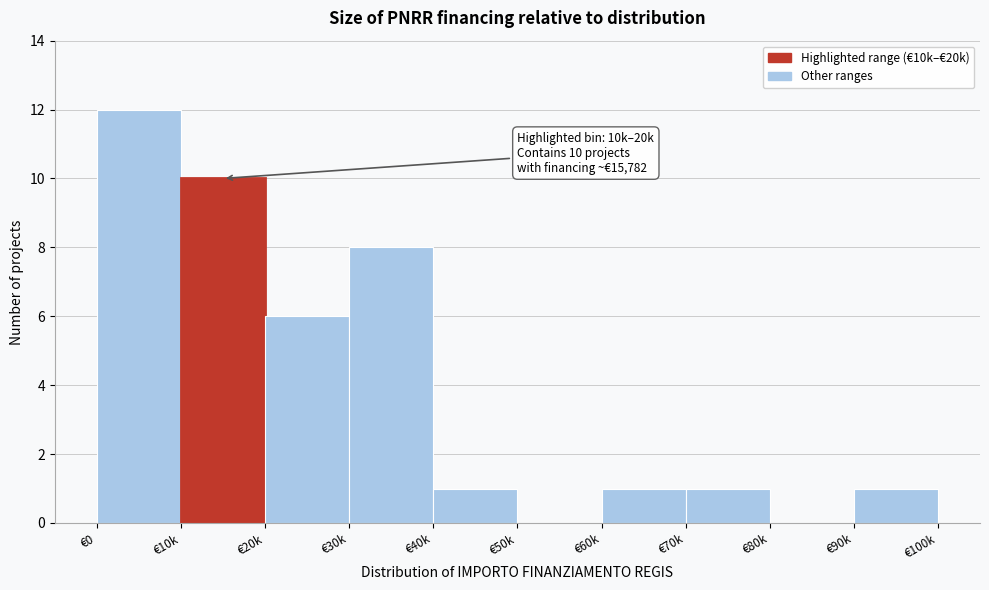

Reading left to right, transcribe all the data shown in this chart.

€0=12	€10k=10	€20k=6	€30k=8	€40k=1	€50k=0	€60k=1	€70k=1	€80k=0	€90k=1